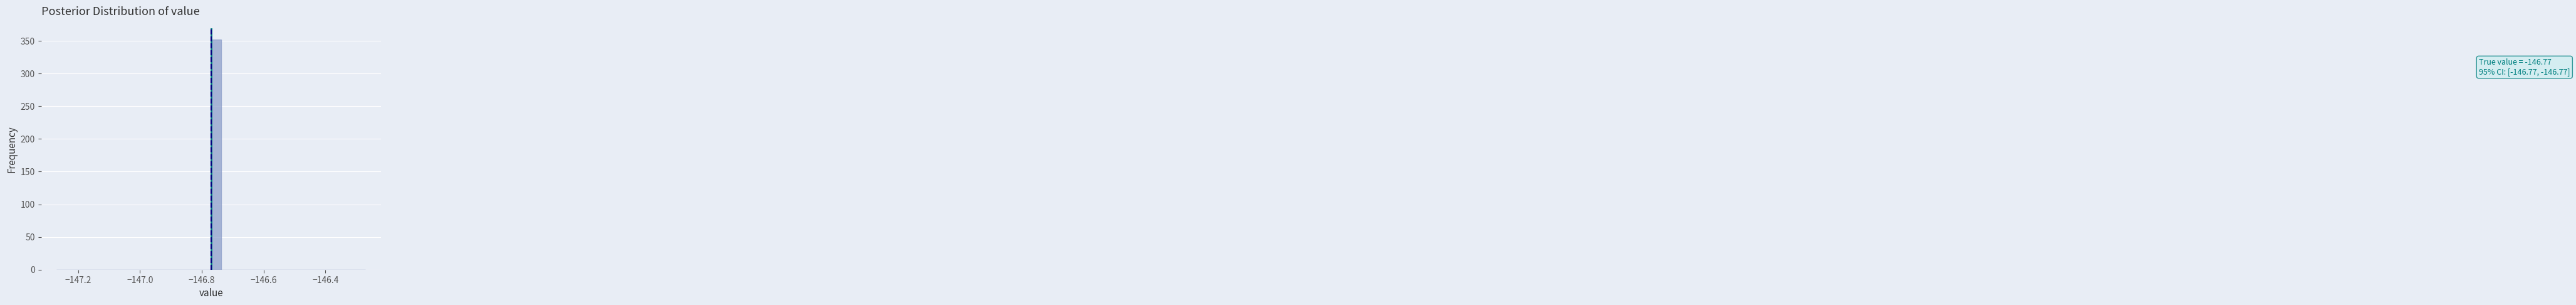

Read against the x-axis, roughly where is the centre of the tallest bar?

-146.76